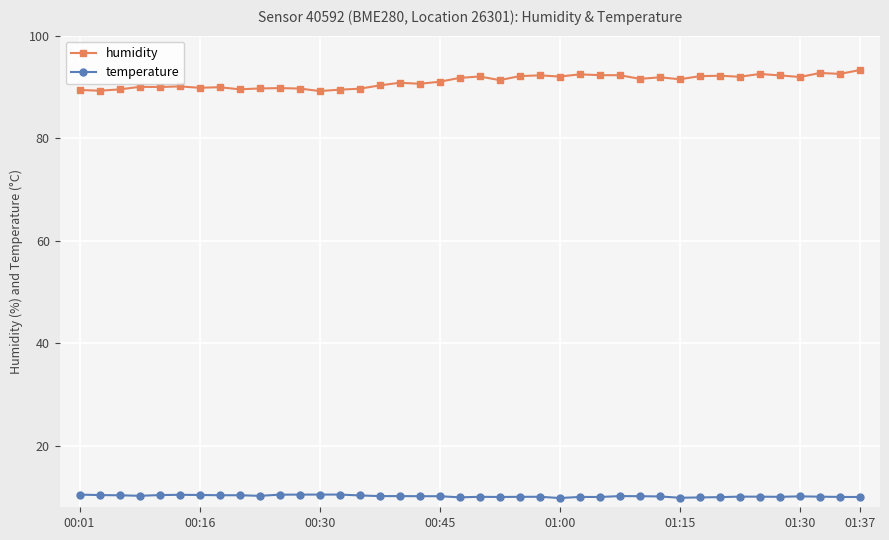

What is the value of the humidity point at the 15th from the left?

89.7